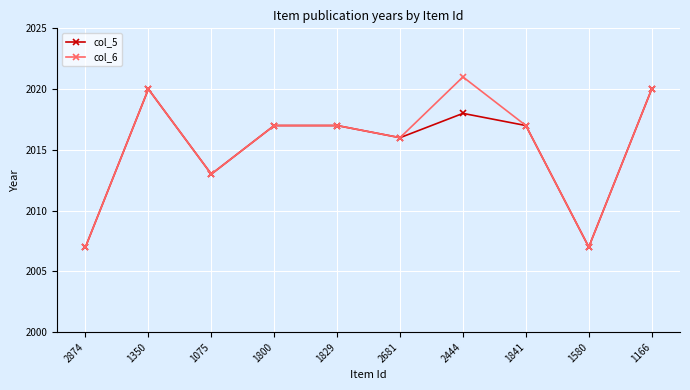

What are all the series names shown in the legend?

col_5, col_6